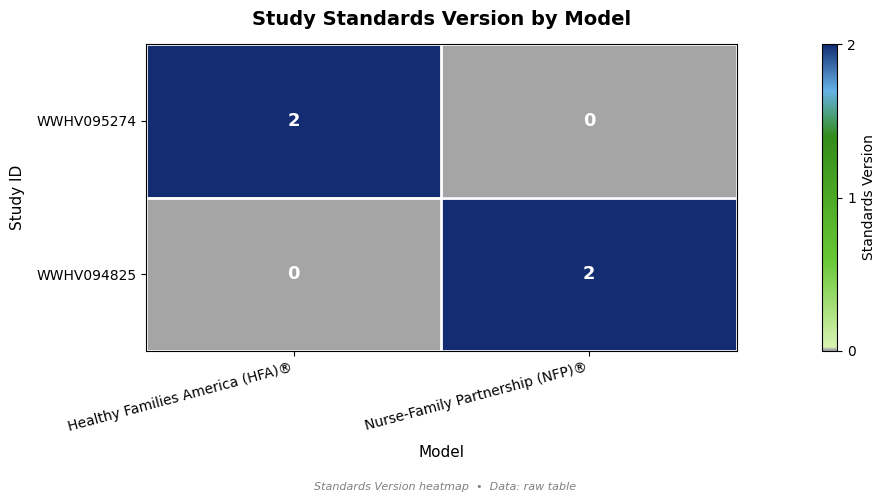

How many categories are shown in the chart?

2